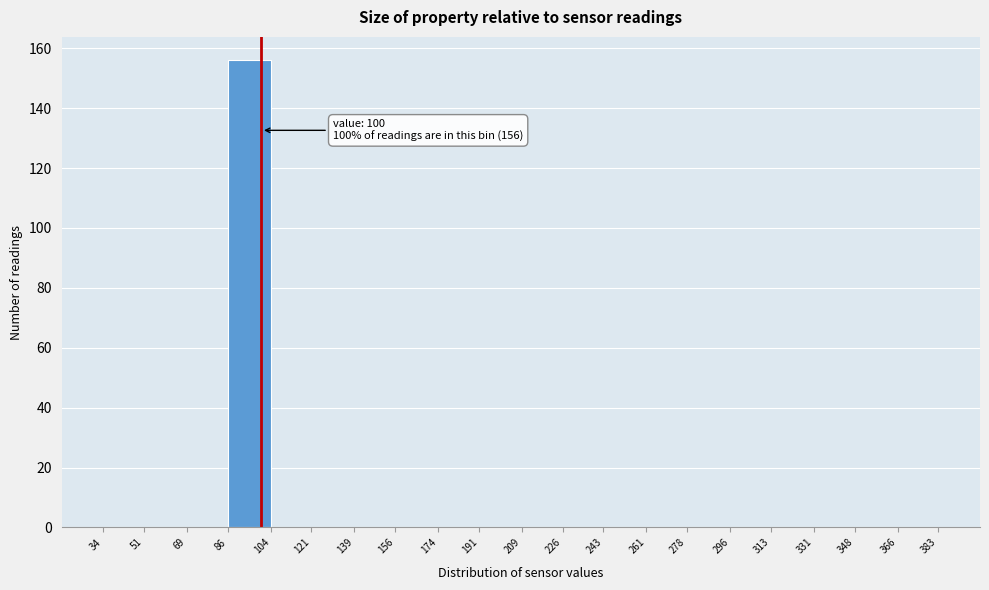

Which range on the x-axis has the tallest bar?

86 to 104